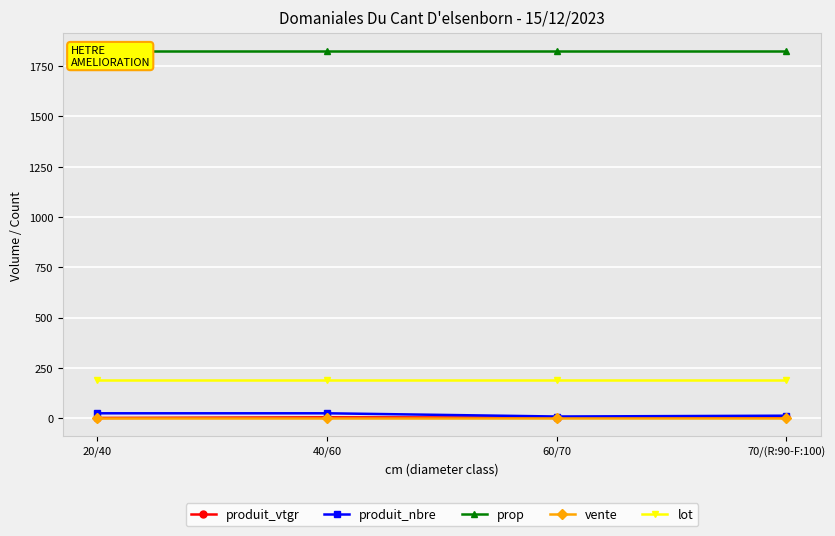

Which series has the largest total across all categories?

prop